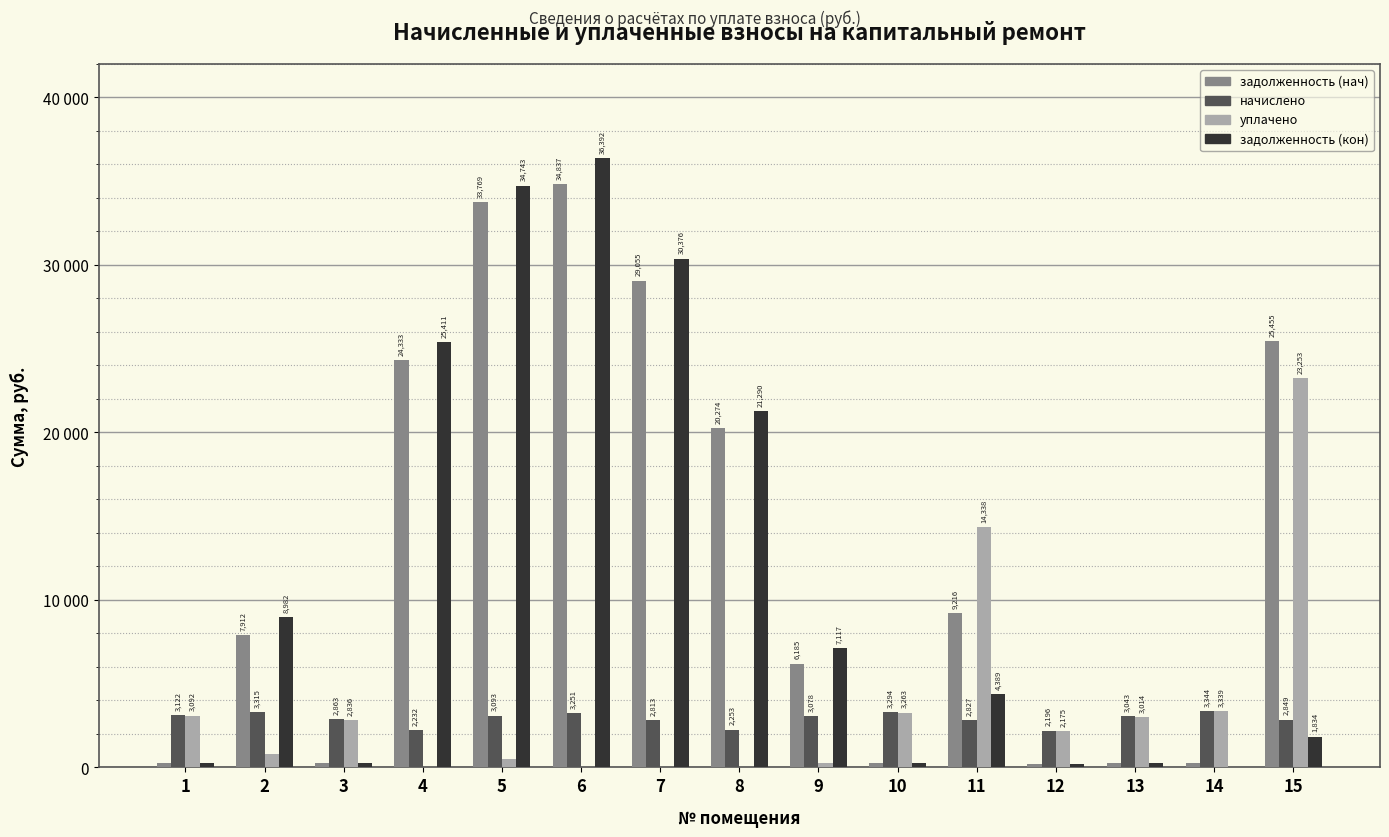

What is the difference between the second highest and minimum values in the начислено series?

1119.5